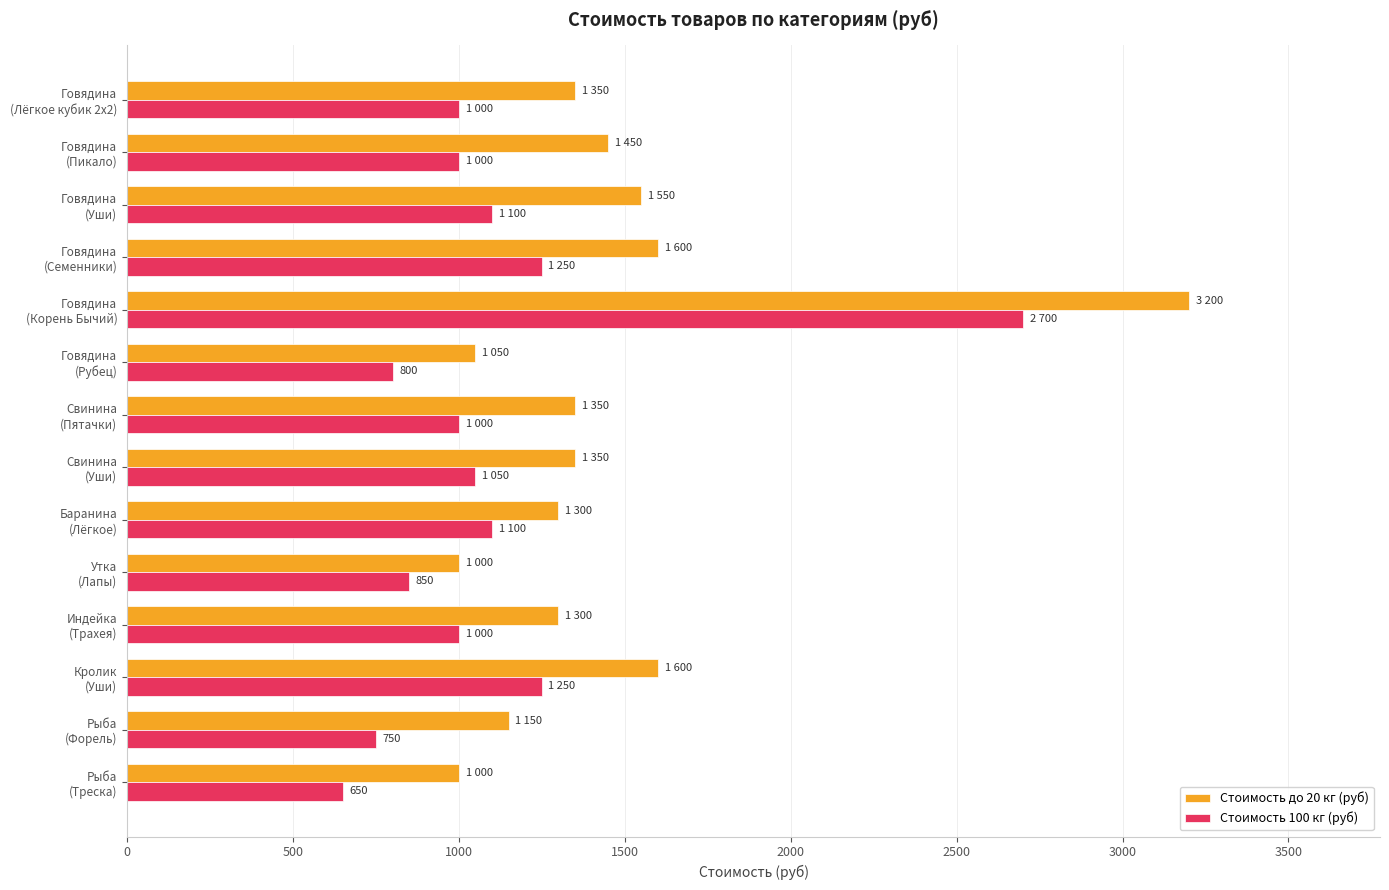

What is the difference between the maximum and second lowest values in the Стоимость 100 кг (руб) series?

1950